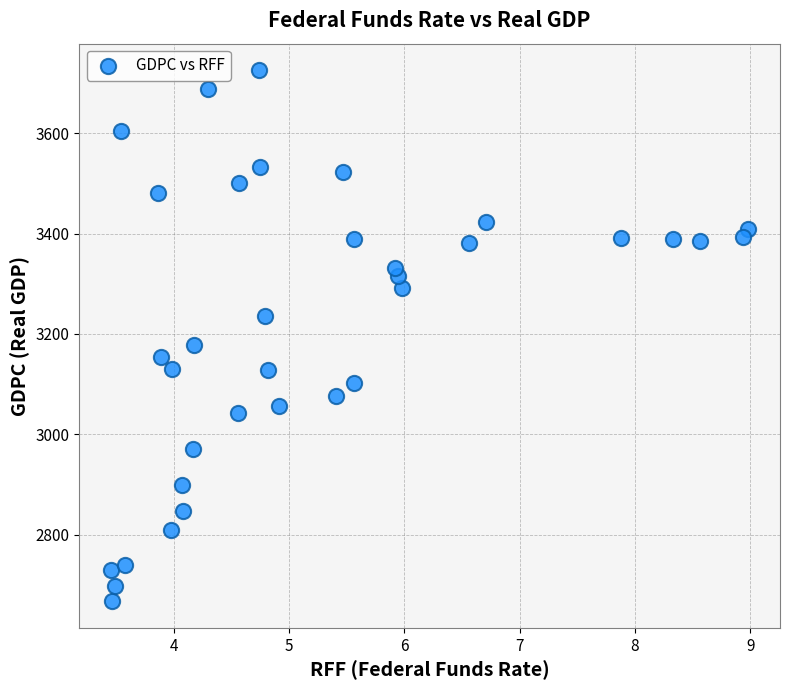

What is the range of Y values (max minus min)?

1059.5